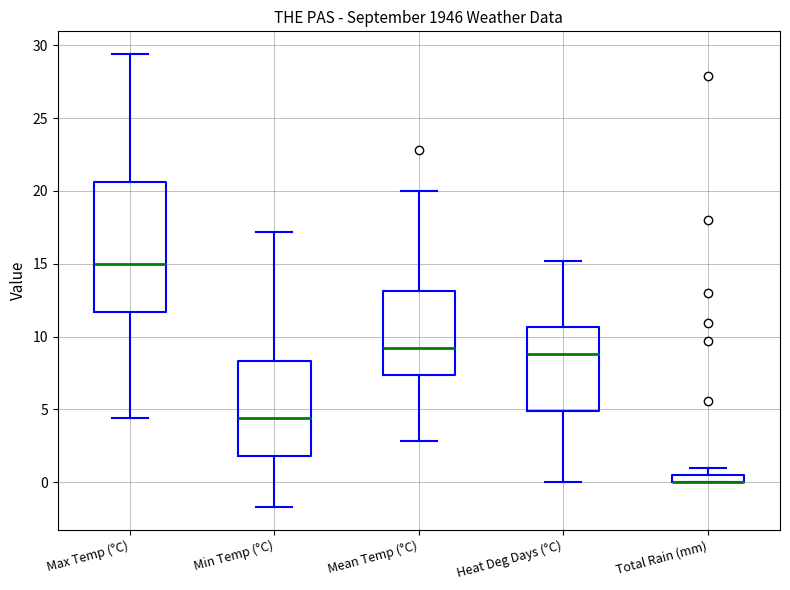

Comparing the boxes themselves (not the whiskers), which one is the tallest?

Max Temp (°C)